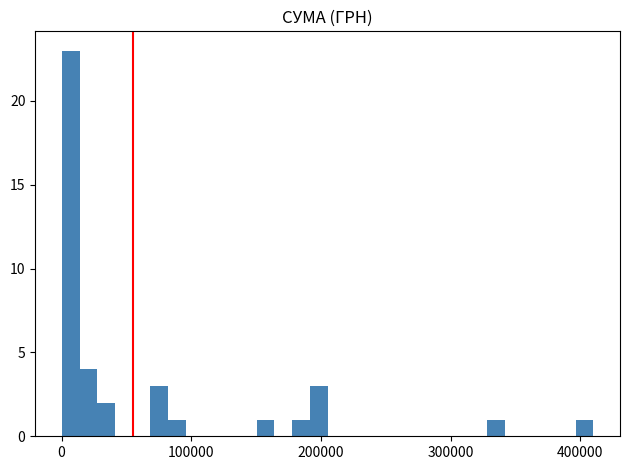

Around what value on the x-axis is the tallest bar? Give the approximate position of its centre, as read against the axis.

10000